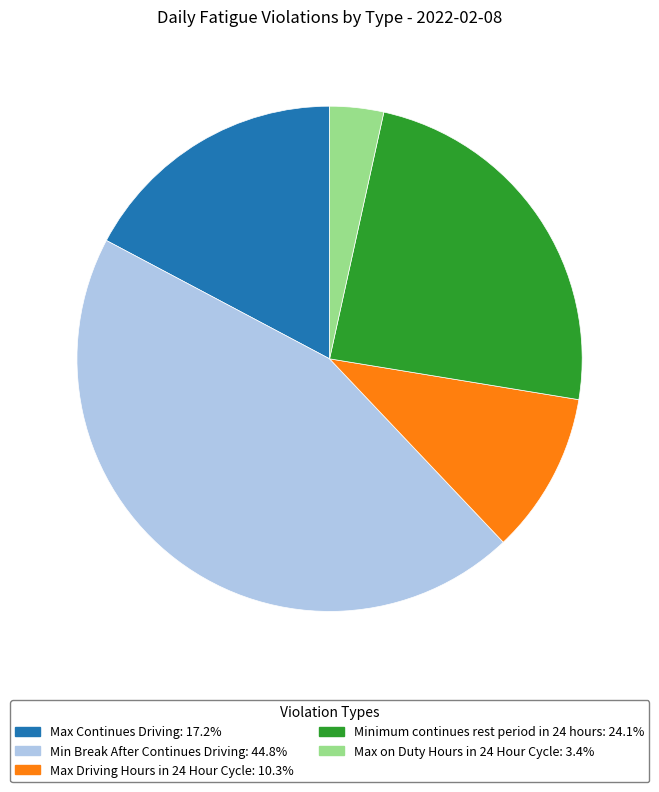

Combined, do Minimum continues rest period in 24 hours and Min Break After Continues Driving account for over 50%?

Yes